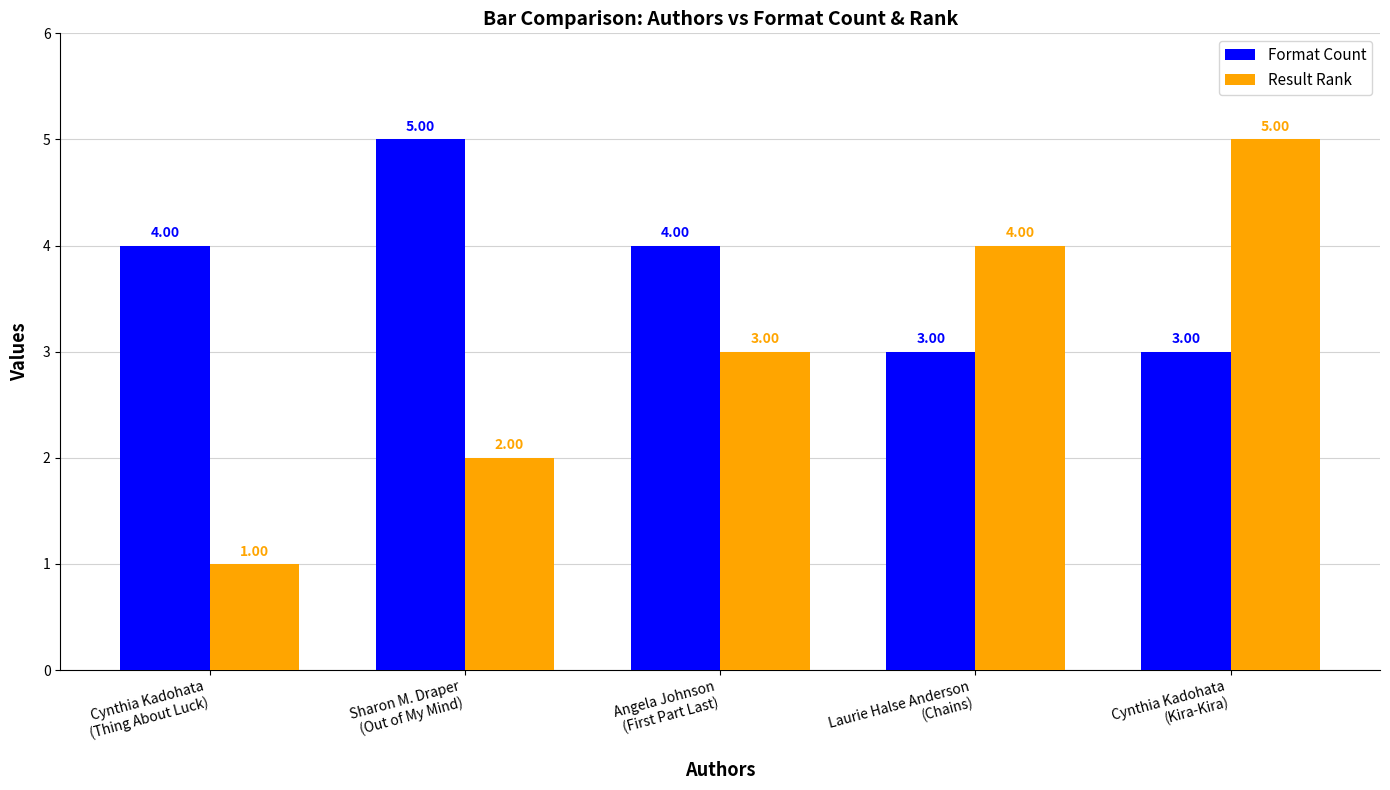

What position from the left is Laurie Halse Anderson
(Chains)?

4